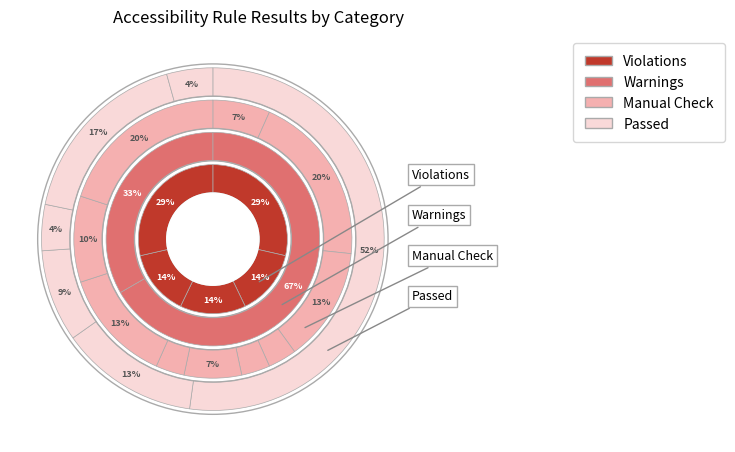

Which series has the largest range (max minus min)?

Passed